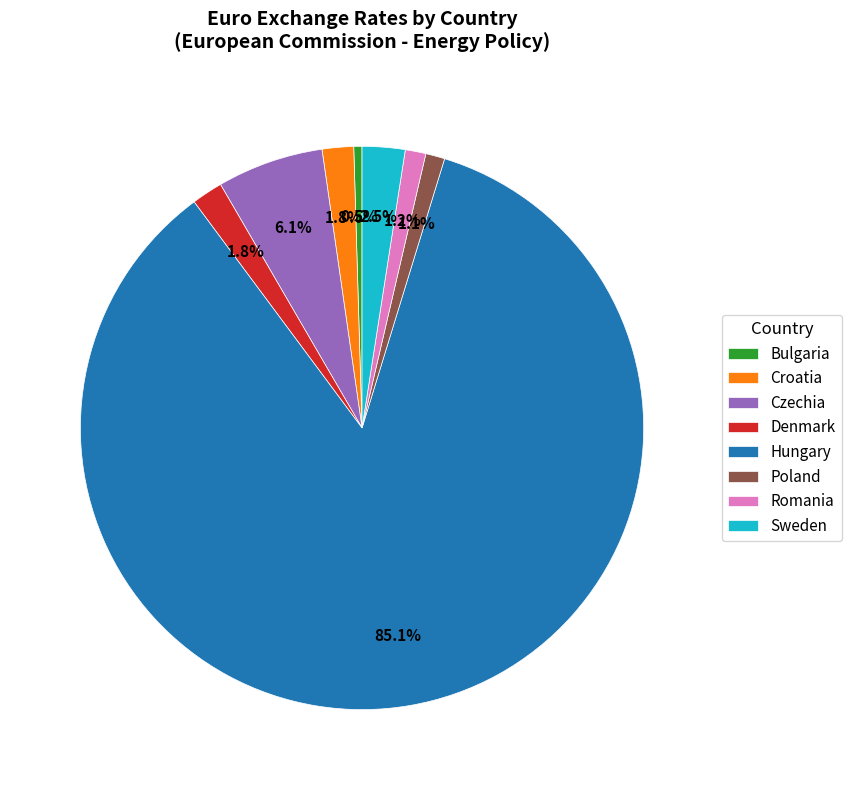

The Romania slice represents 12% of the pie. True or false?

False